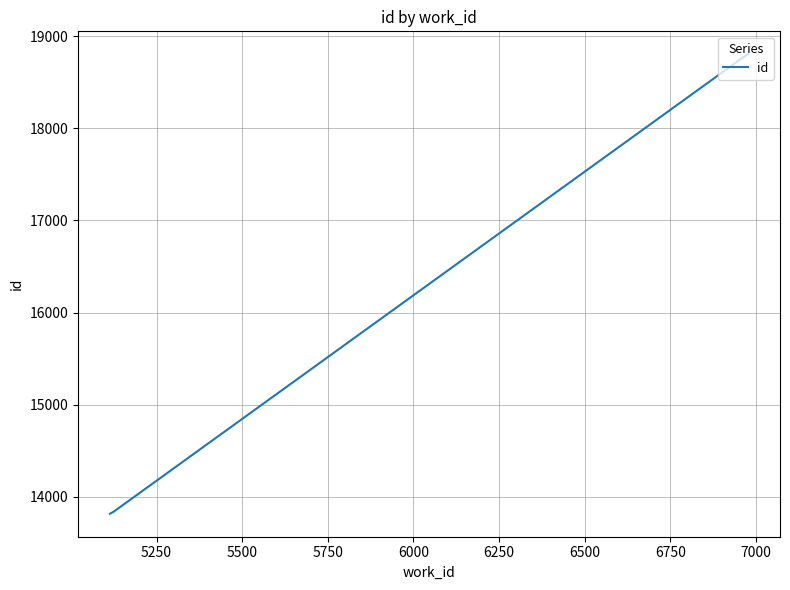

Count the number of data series in this chart.

1